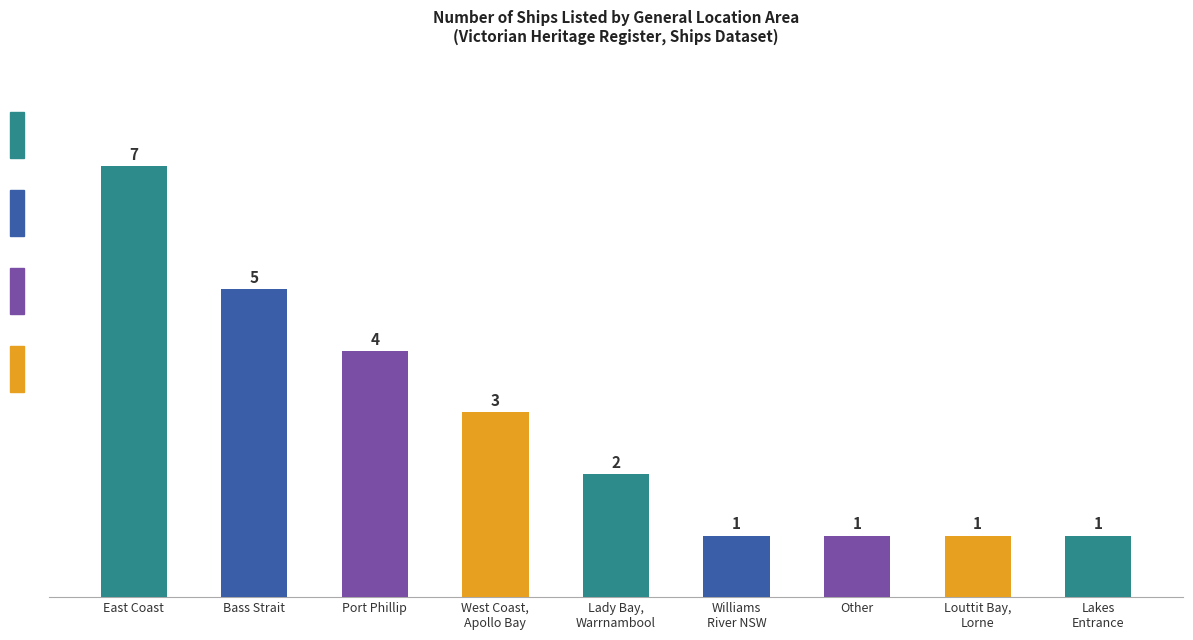

Does the chart contain any negative values?

No